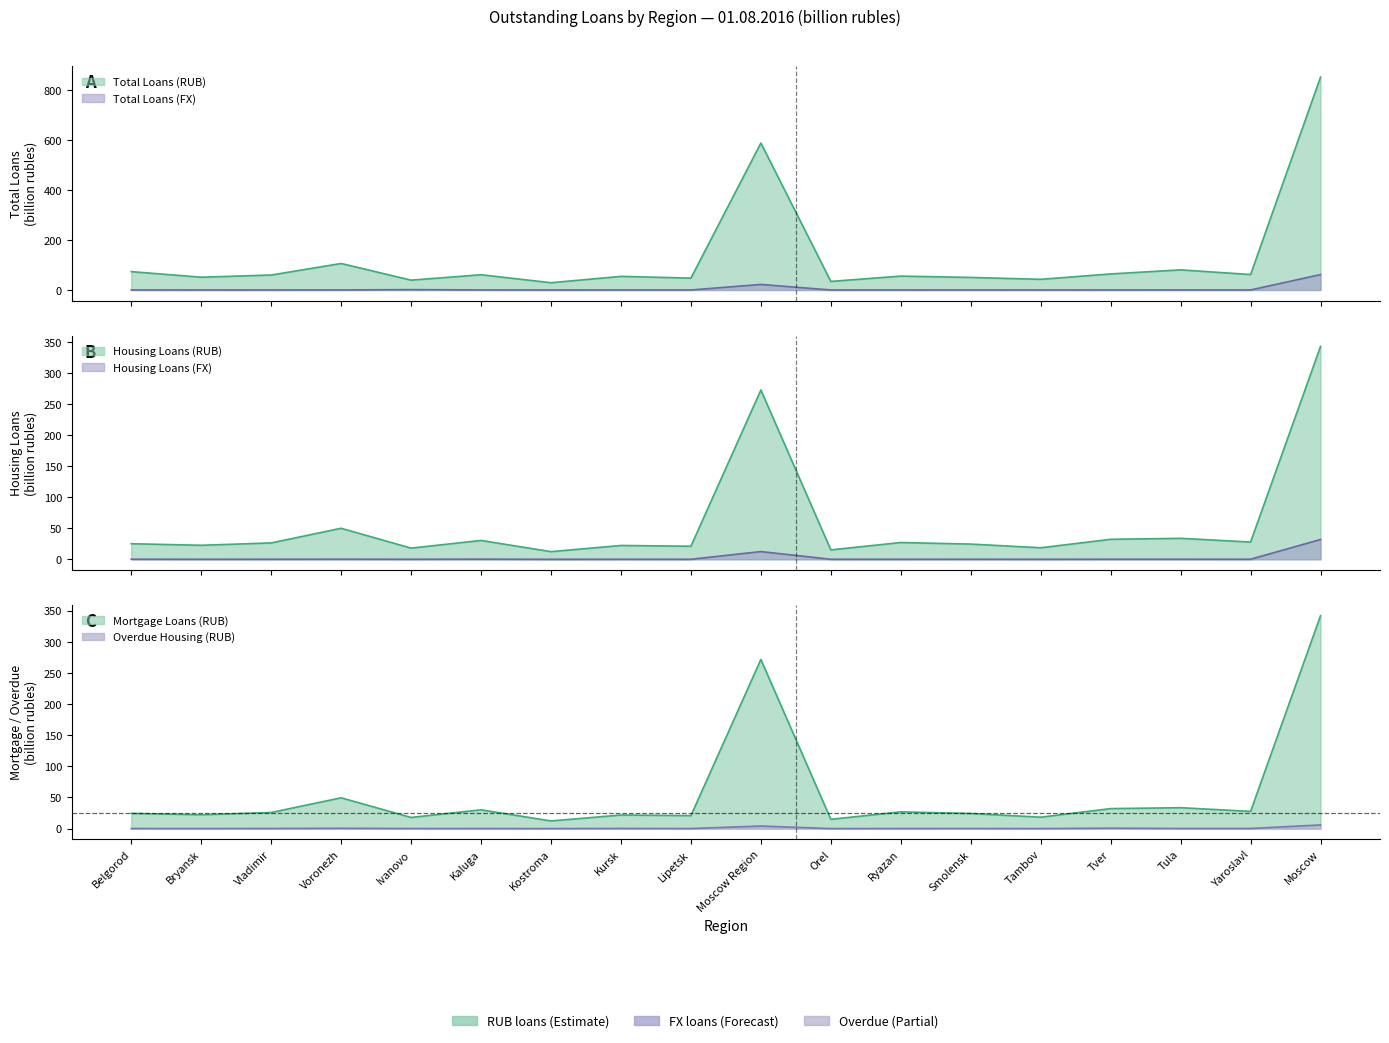

Which series has the largest total across all categories?

Total Loans (RUB)